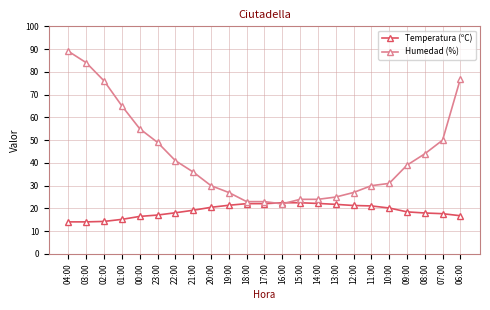

What is the lowest value of the Humedad (%) series?

22.0